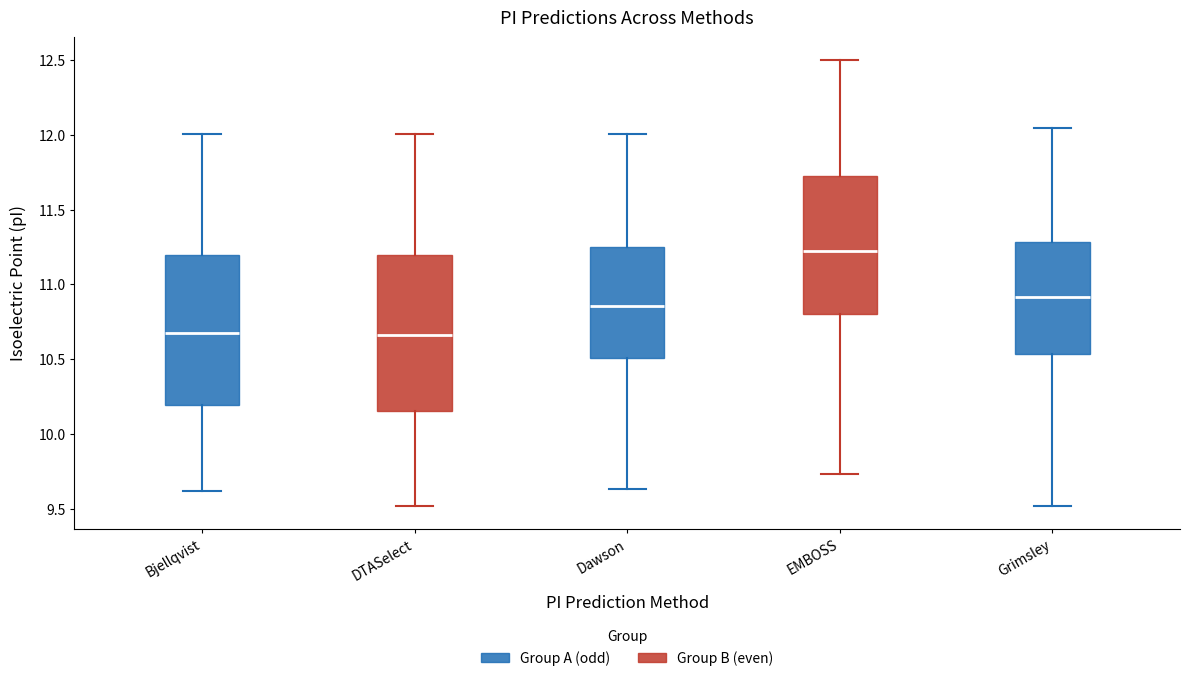

Which box has the highest median line?

EMBOSS